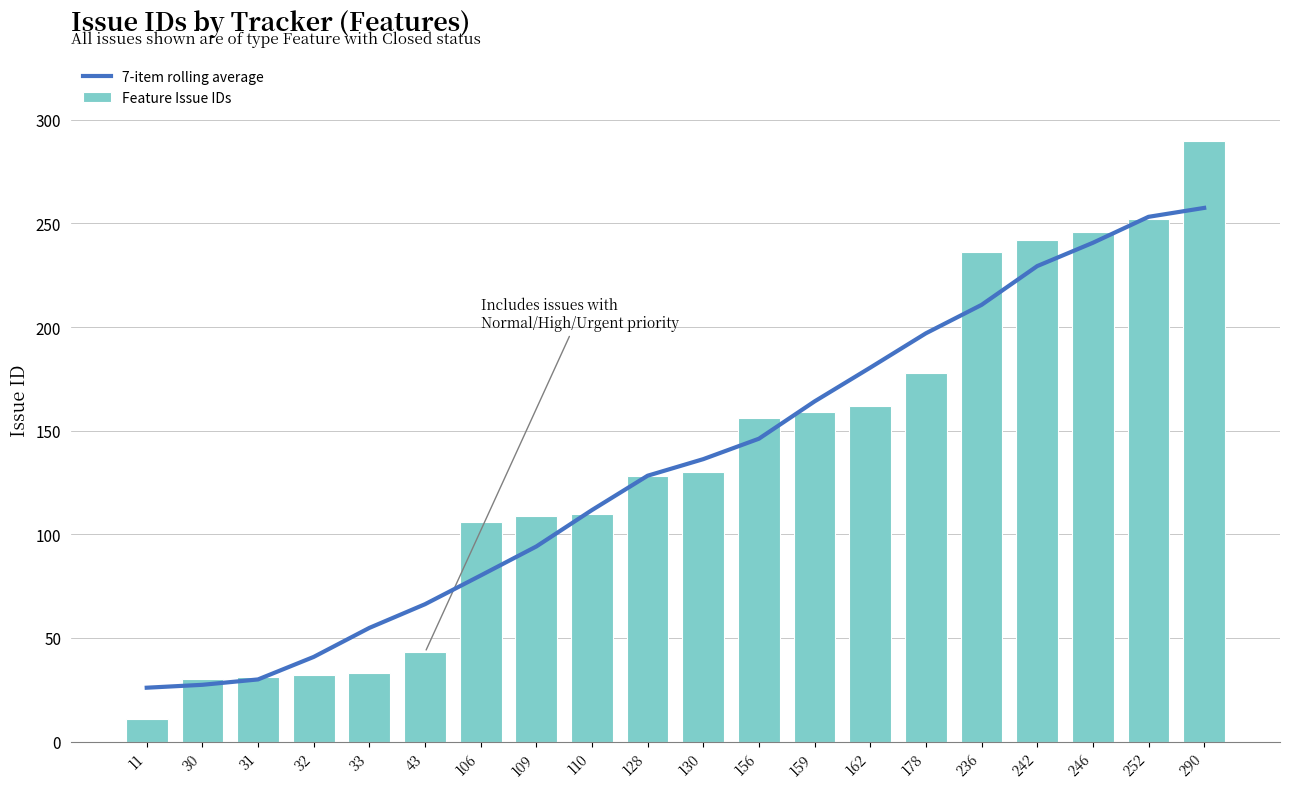

Is the value of Feature Issue IDs at 130 greater than the value of 7-item rolling average at 43?

Yes